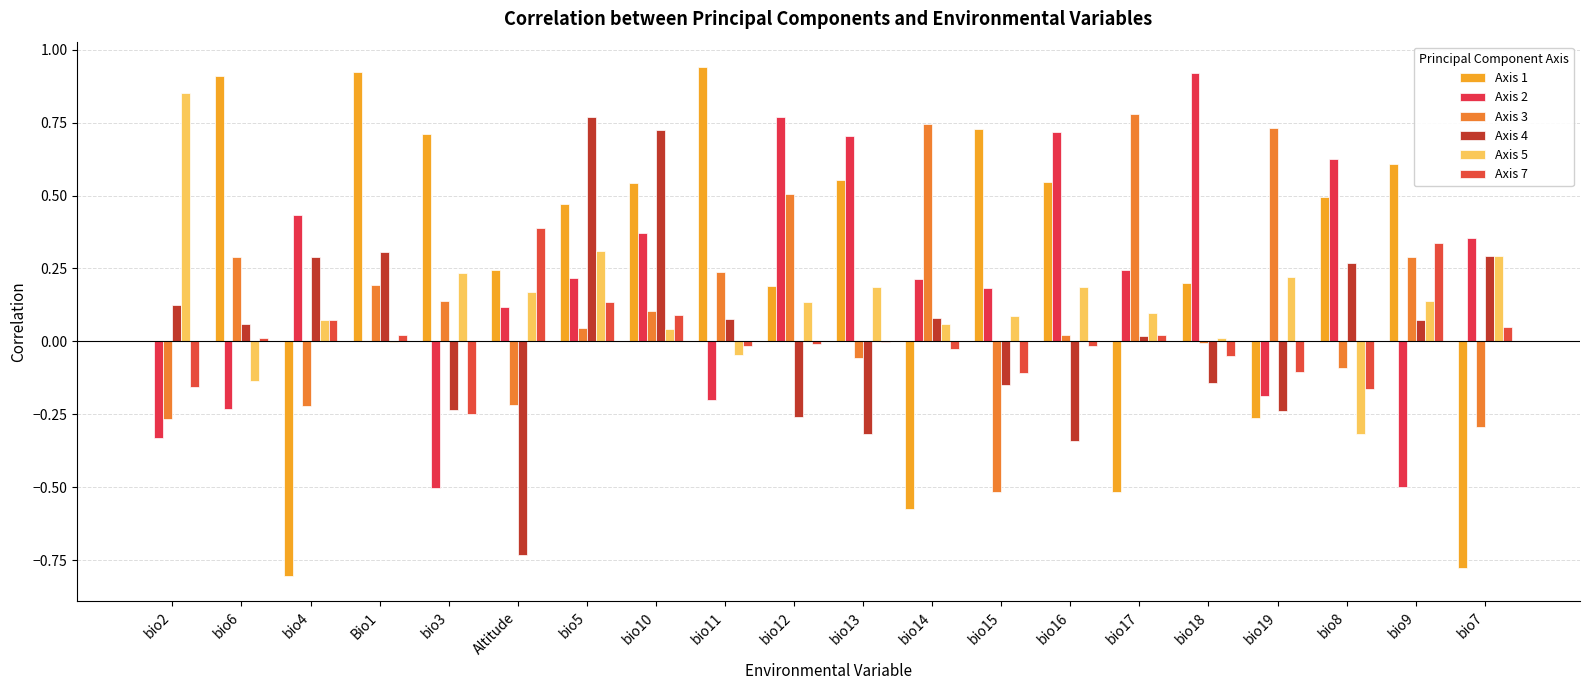

What is the difference between the Axis 5 values at bio19 and bio12?

0.1